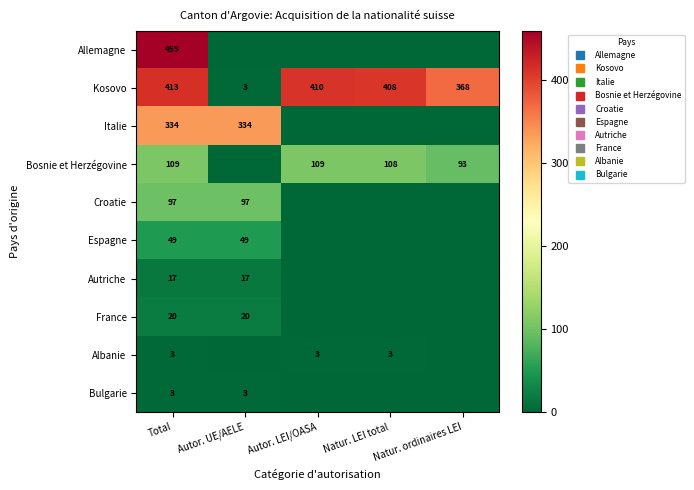

At how many categories does at least one series exceed 84?

5